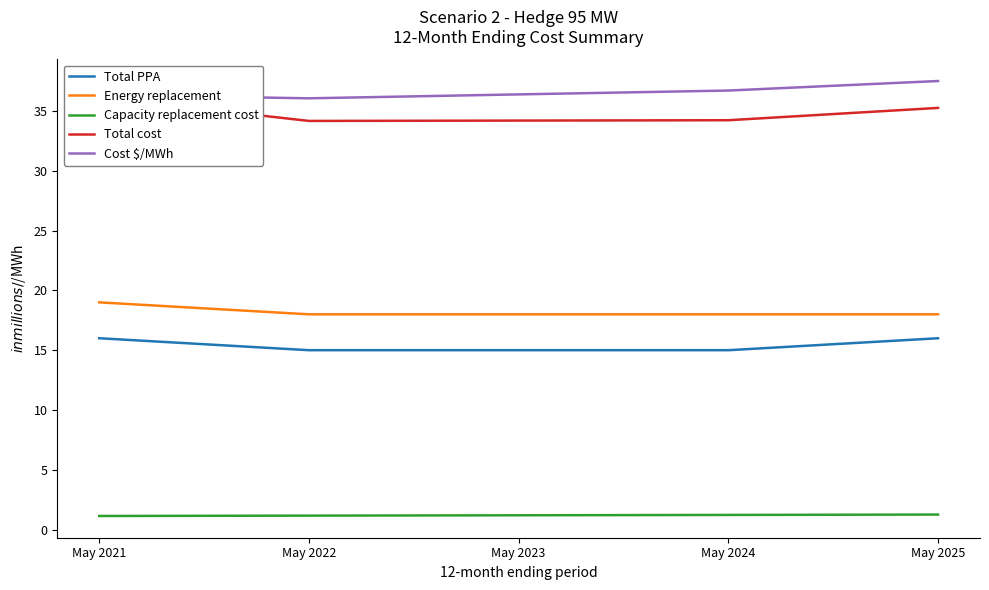

What is the value of the Cost $/MWh point at the 3rd from the left?

36.4